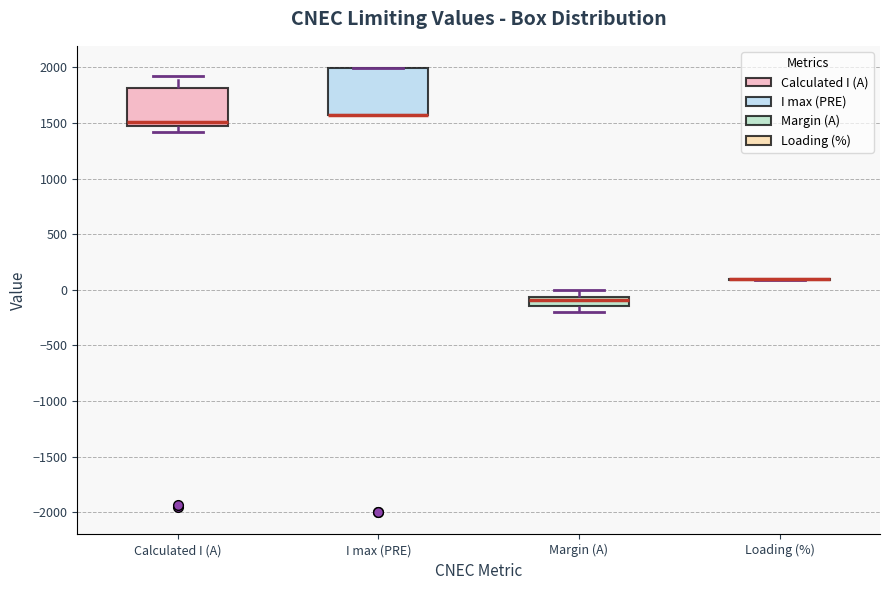

Reading left to right, transcribe this box plot: for each box, give where its median line is, the range the box spans, and where its two whiskers end, as read against the y-axis. The values are not printed on the chart, so give them approximately, as read against the axis.

Calculated I (A): median 1500, box 1450 to 1800, whiskers 1400 to 1950
I max (PRE): median 1550 (drawn on the box's lower edge), box 1550 to 2000, whiskers 1550 to 2000
Margin (A): median -100, box -150 to -50, whiskers -200 to 0
Loading (%): box collapsed to a line at 100, whiskers 100 to 100